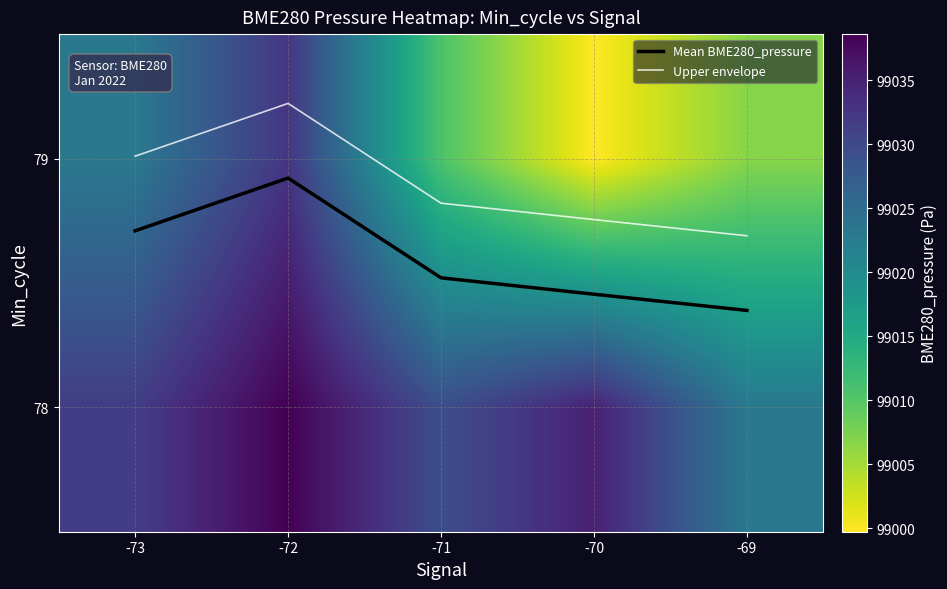

Which series has the largest range (max minus min)?

79